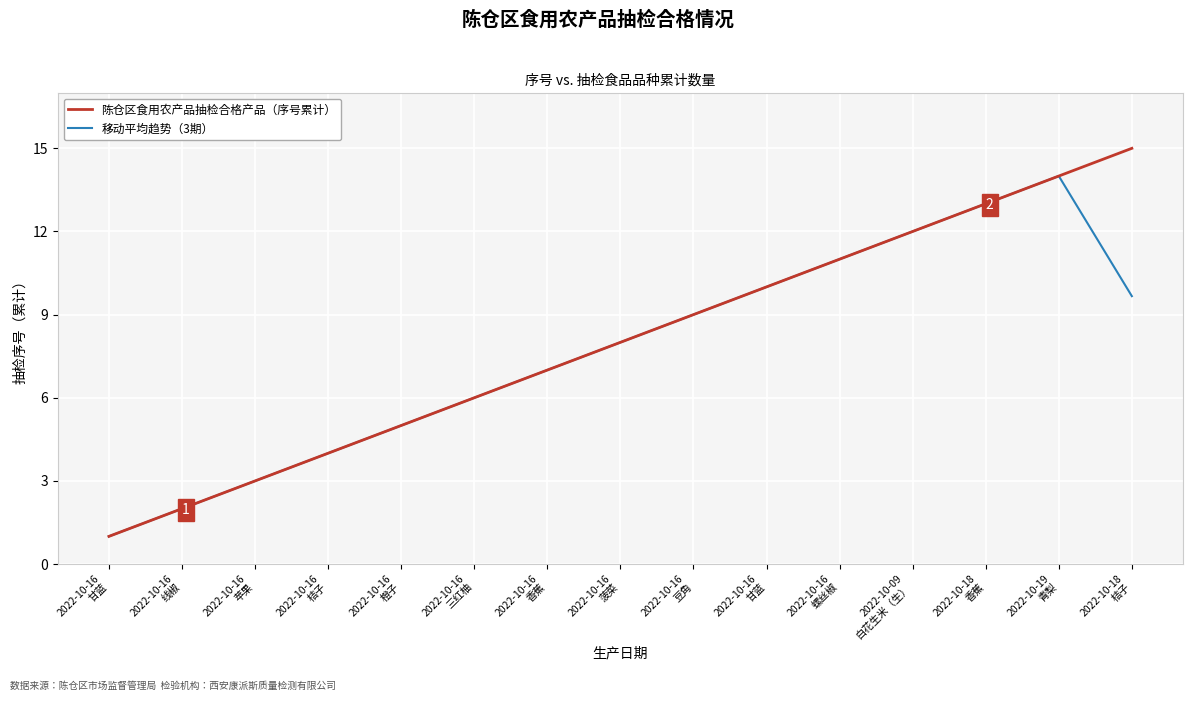

What is the greatest value displayed?

15.0